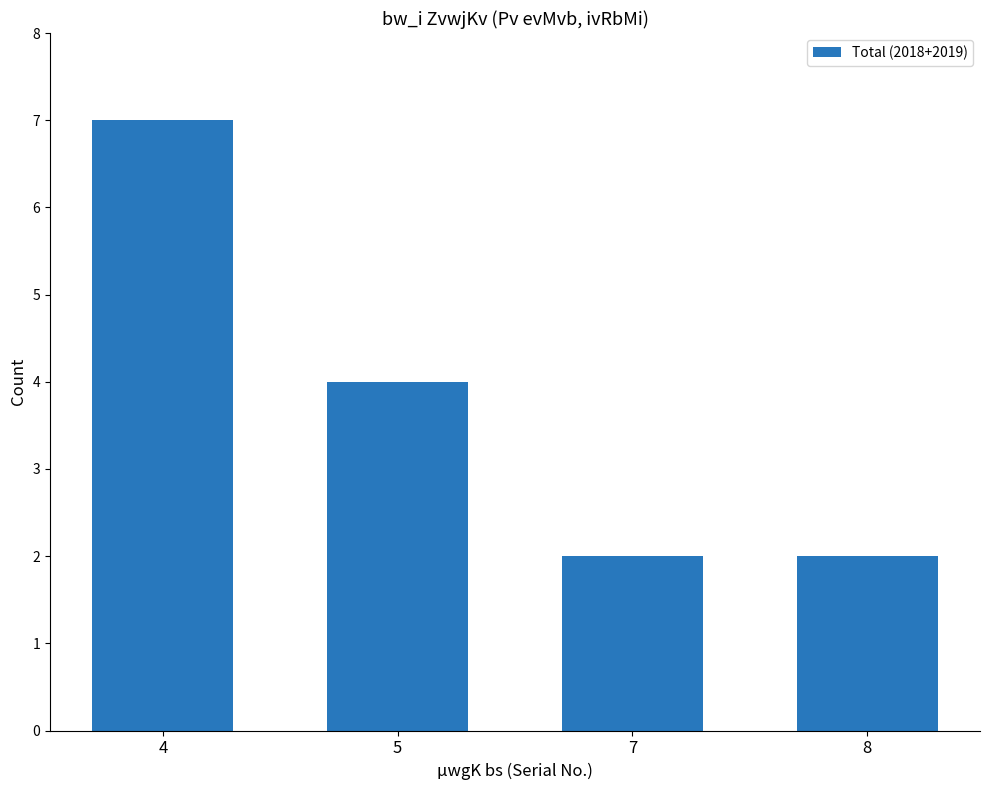

Reading right to left, list all the values displayed in this chart.

2	2	4	7